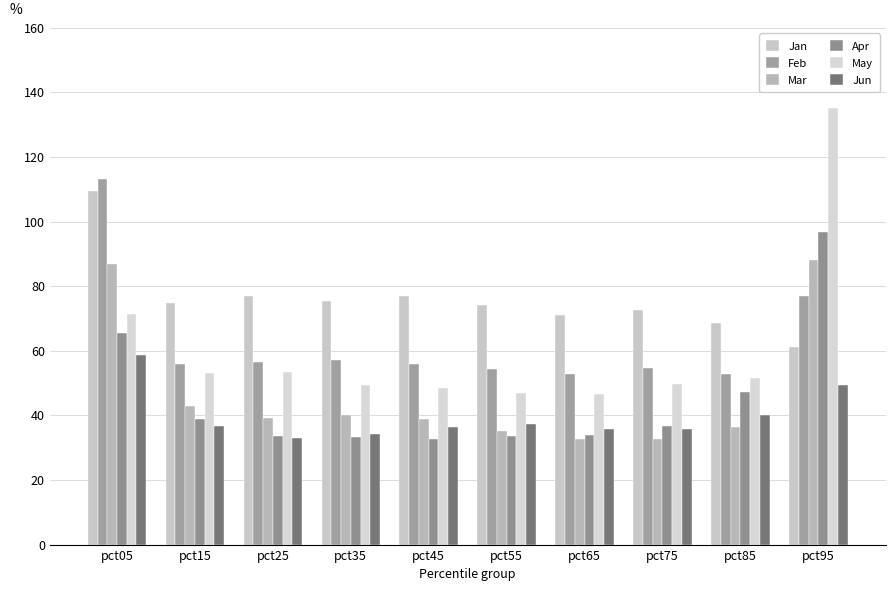

How many bars are there in total?

60